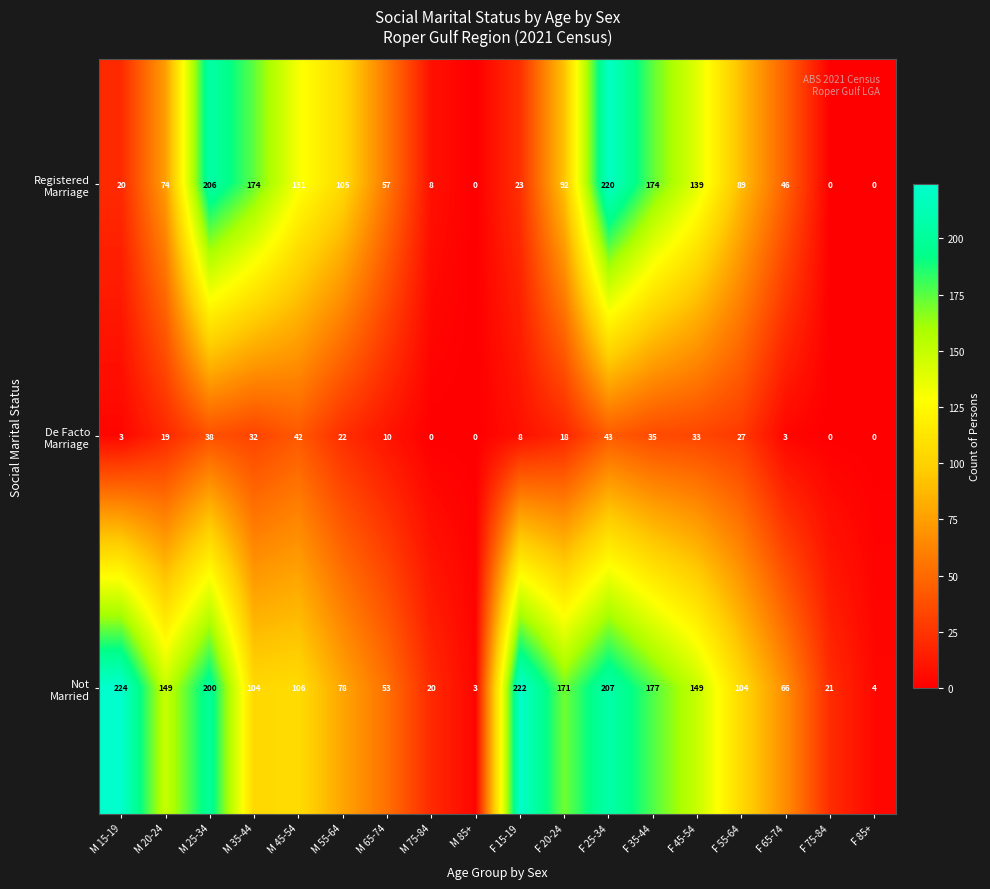

Which label corresponds to the largest value in the chart?

M 15-19